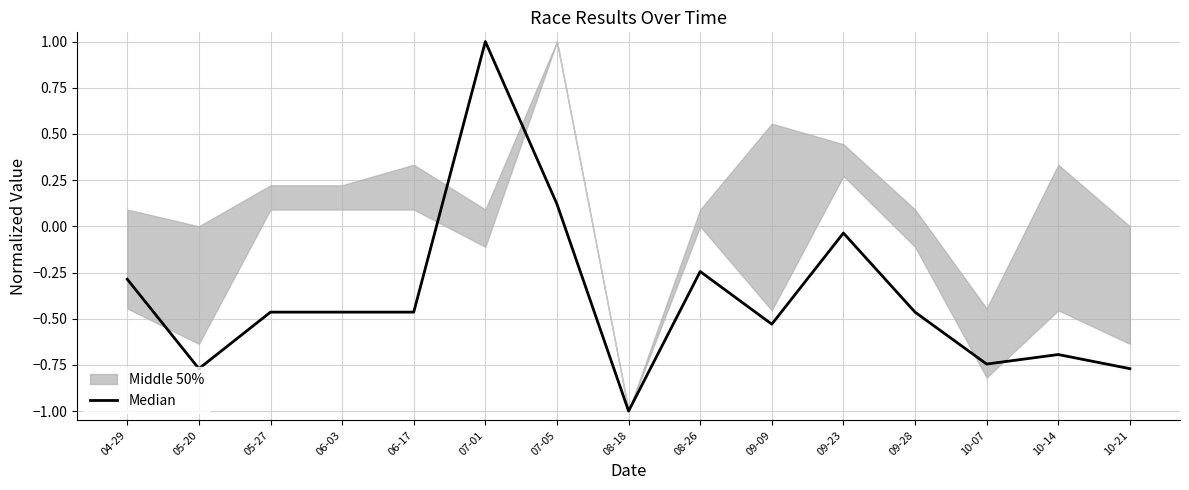

Is it true that the value at 09-23 is -0.0?

True